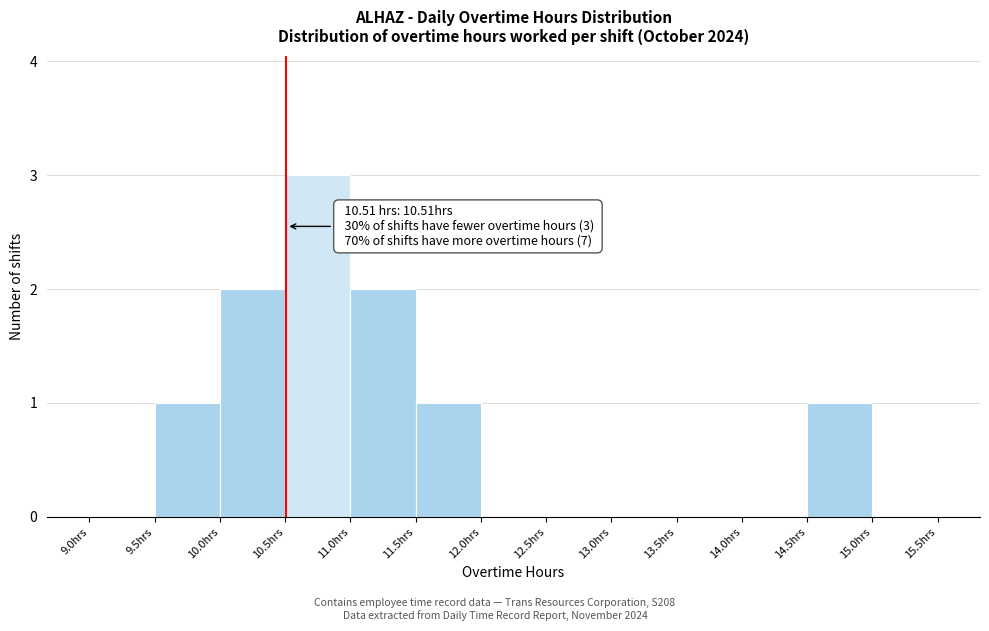

Over which range of the x-axis is the bar tallest?

10.5 to 11.0